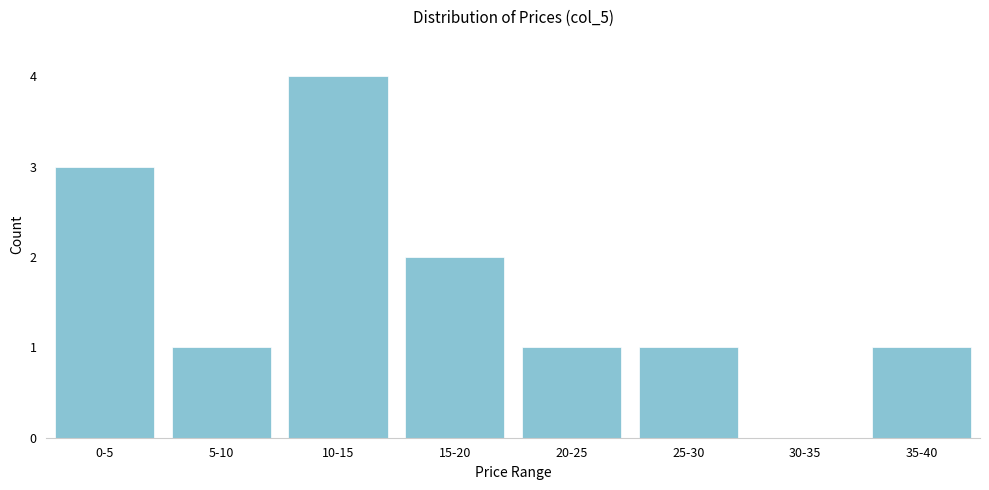

What is the greatest value displayed?

4